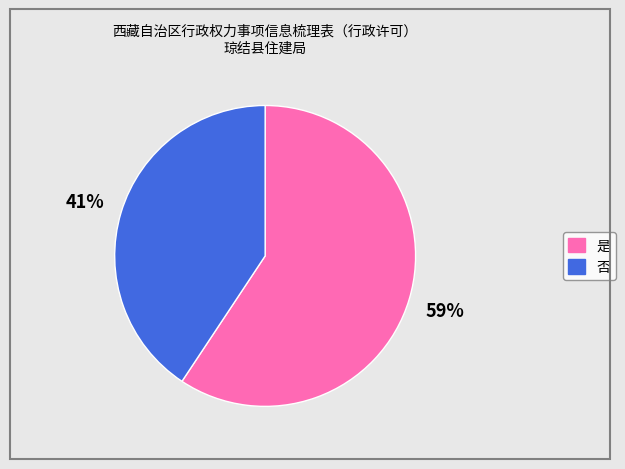

Count the number of slices in the pie.

2